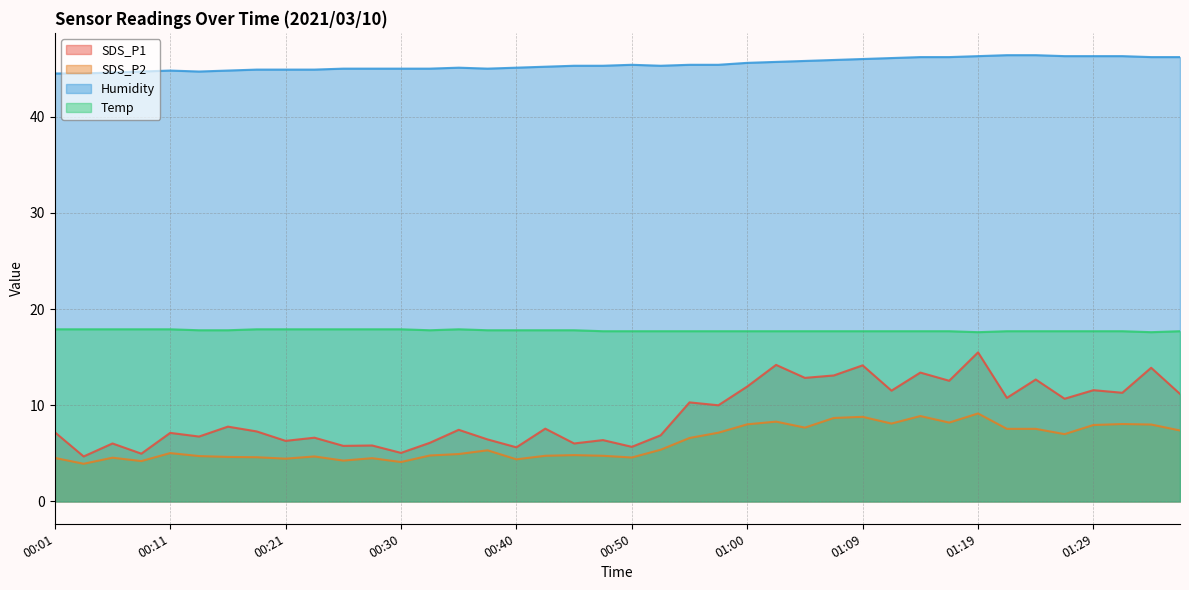

What is the greatest value displayed?

46.4